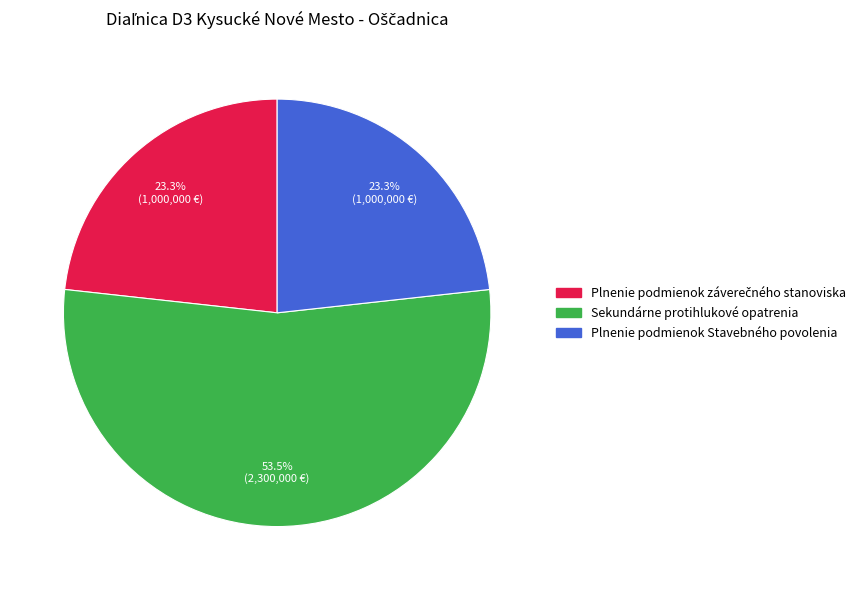

Combined, do Plnenie podmienok Stavebného povolenia and Sekundárne protihlukové opatrenia account for over 50%?

Yes